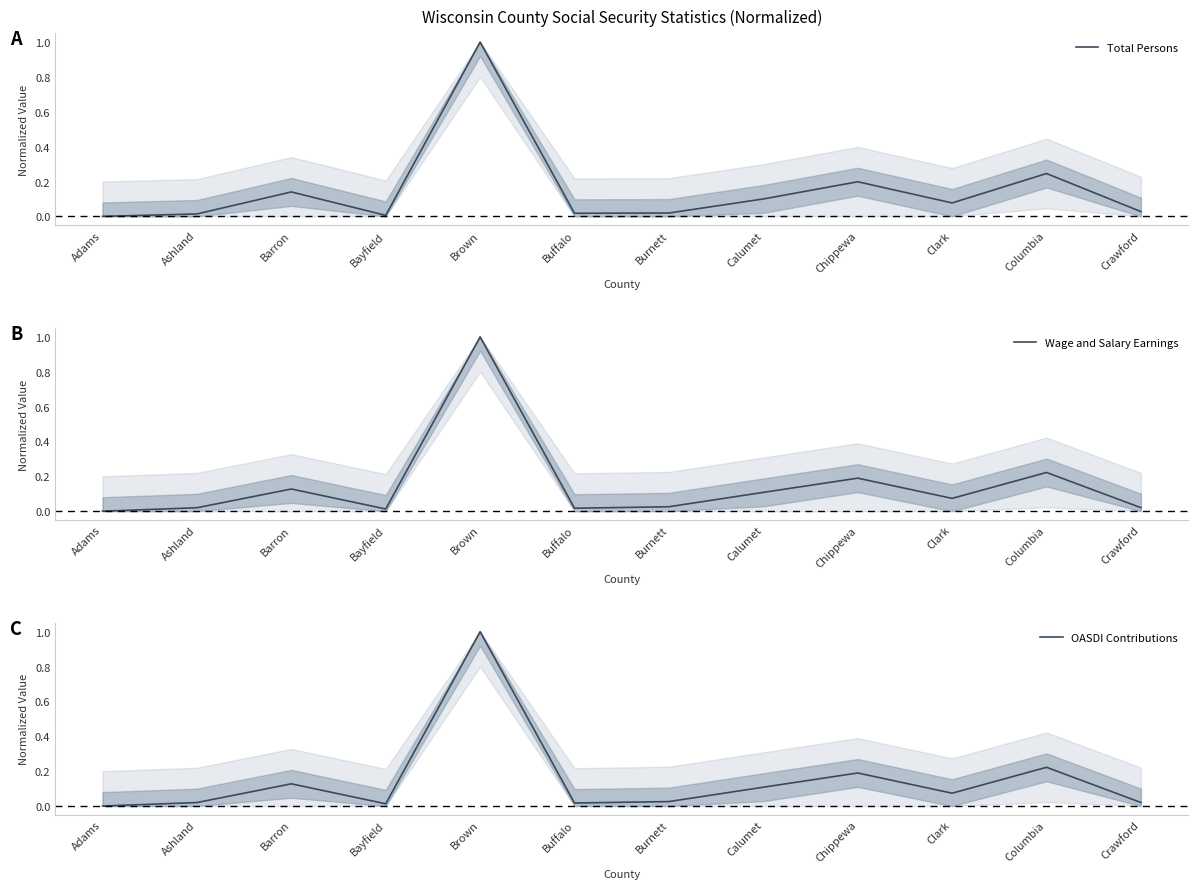

Where is OASDI Contributions nearest to the value 0?

Adams